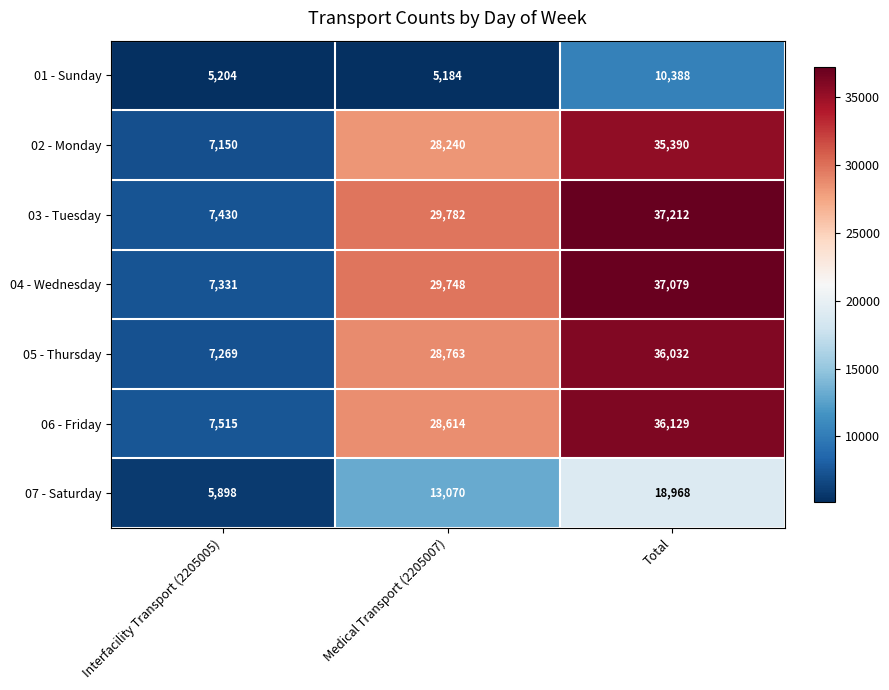

Is it true that 05 - Thursday equals 55628 at Total?

False